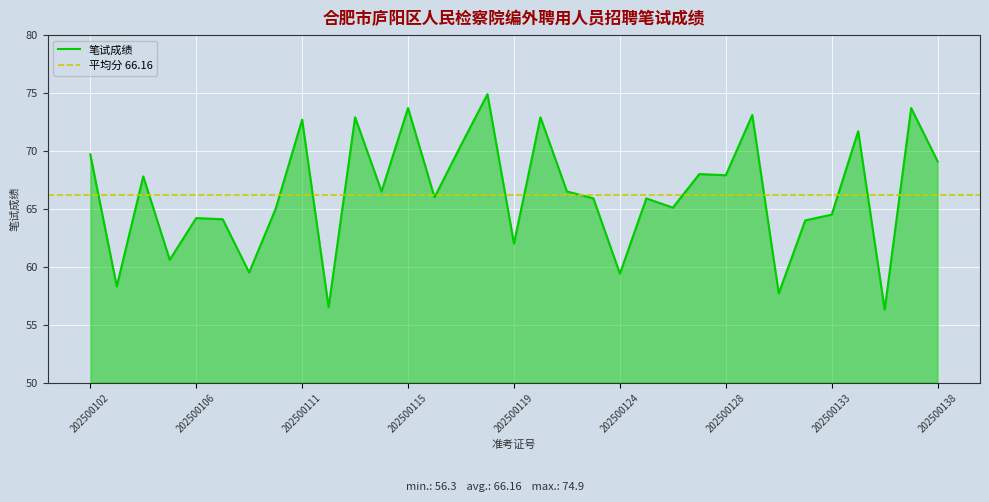

What value does the data have at 202500137?

73.7